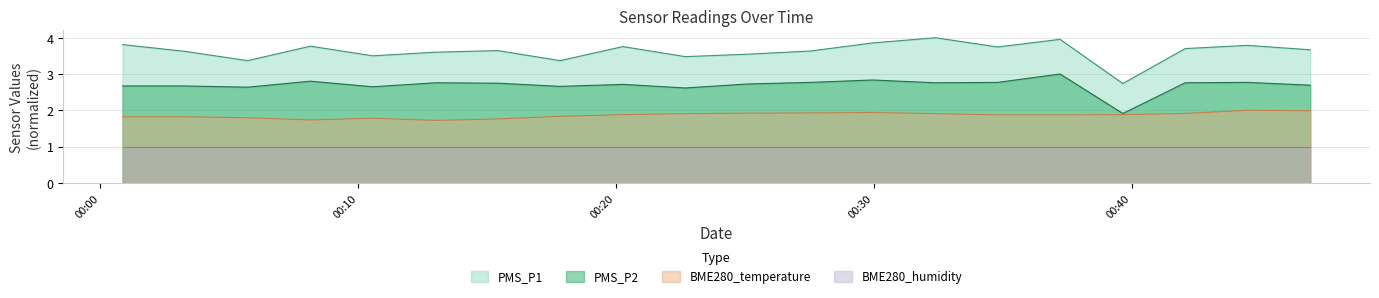

True or false: PMS_P2 and PMS_P1 cross at least once.

False